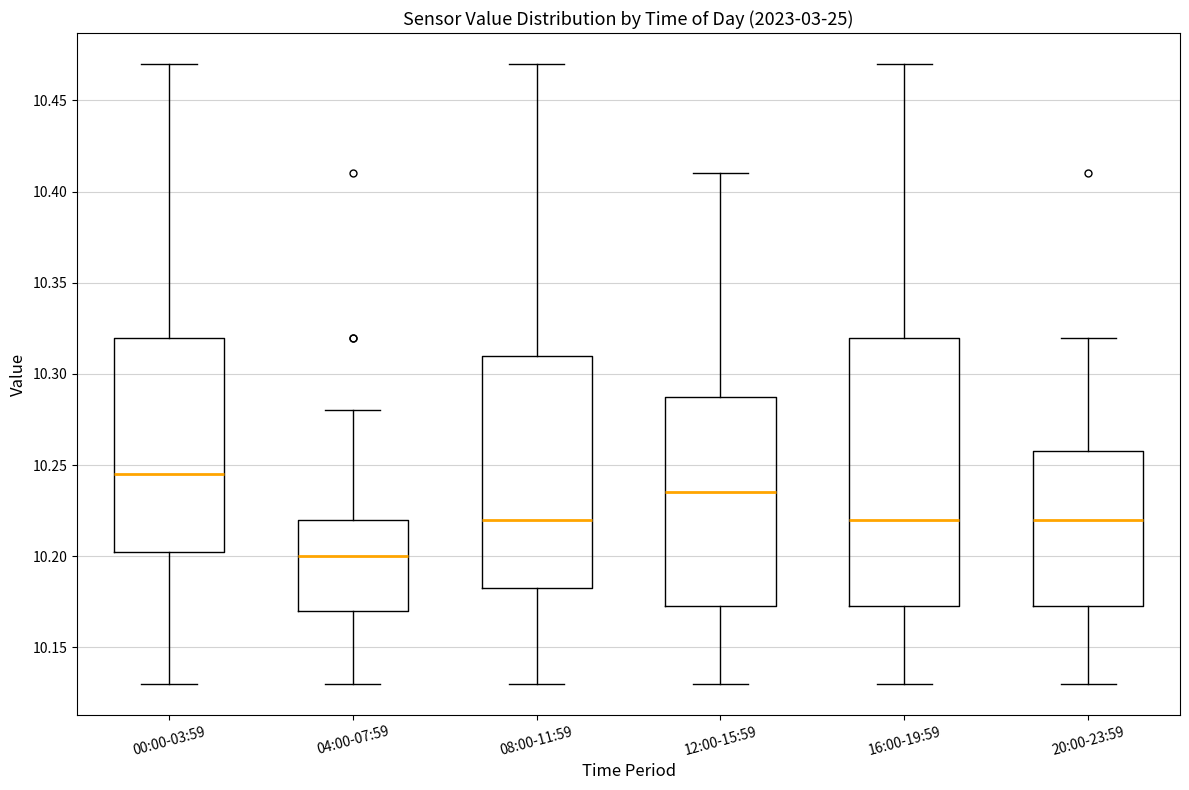

Where is the lower edge of the box for 08:00-11:59 on the y-axis? The values are not printed on the chart, so give them approximately, as read against the axis.

10.185